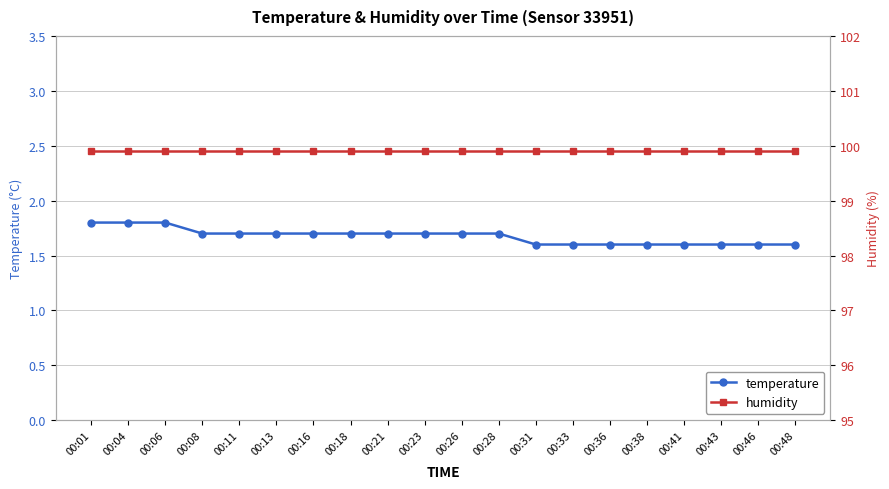

Rank the series by their average value, from lowest to highest.

temperature, humidity